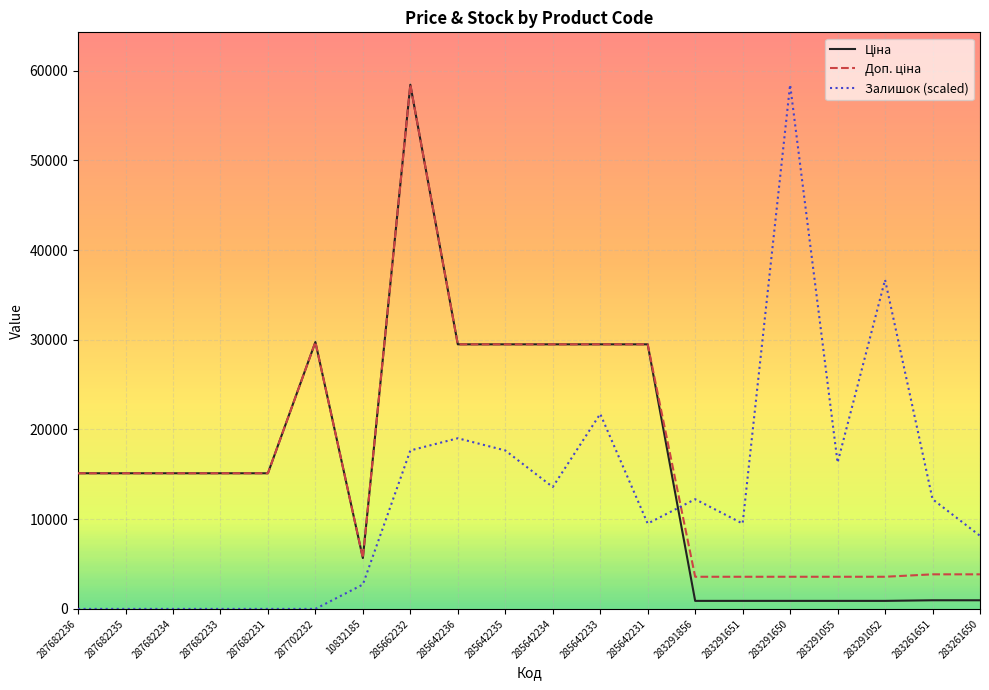

True or false: Залишок (scaled) has a value of 13587.6 at 285642234.

True